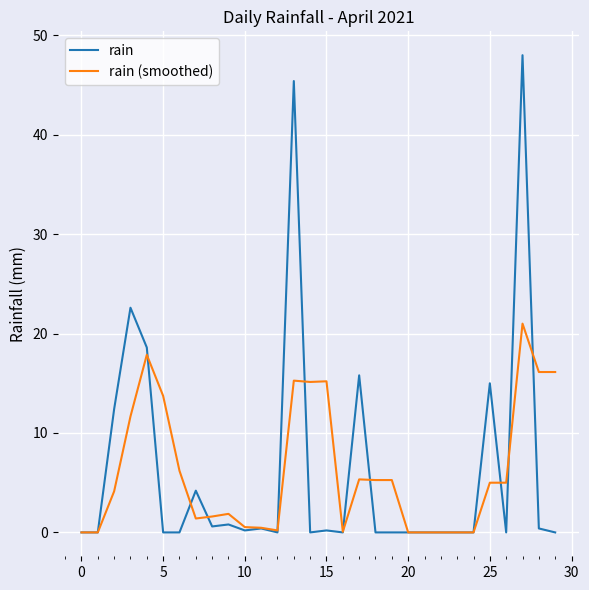

List the series in order of their peak value, highest first.

rain, rain (smoothed)